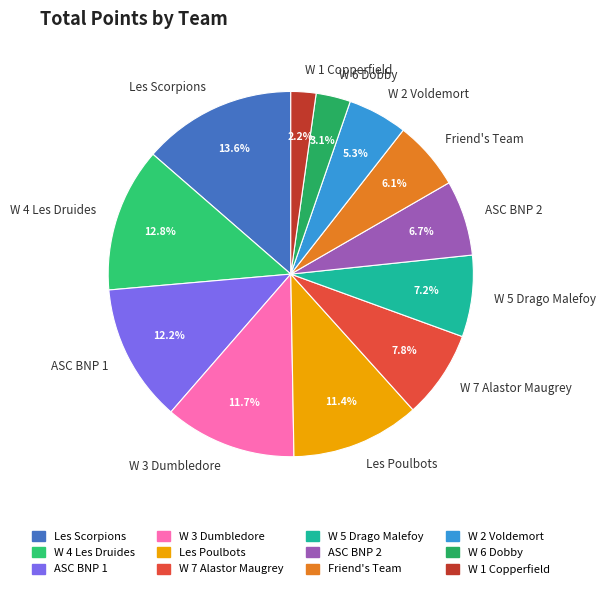

Combined, what portion of the pie is Les Poulbots and W 4 Les Druides?

24.2%